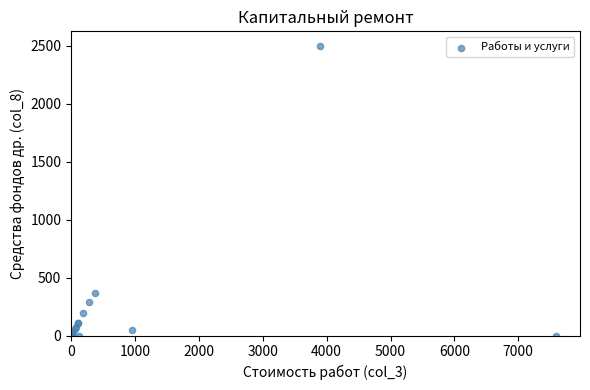

What Y value in the scatter plot is closest to 1250?

367.4